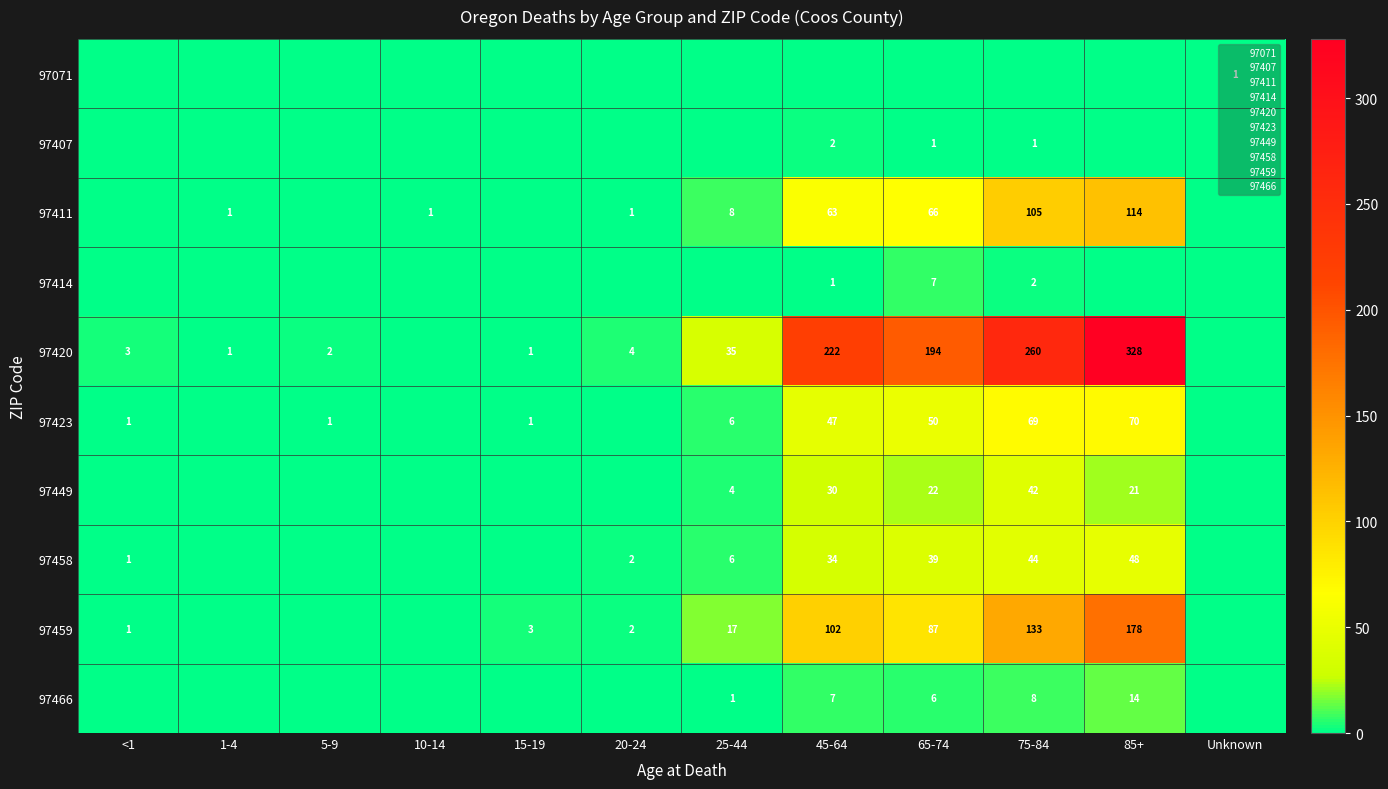

The value of 97459 at 25-44 is 17. True or false?

True